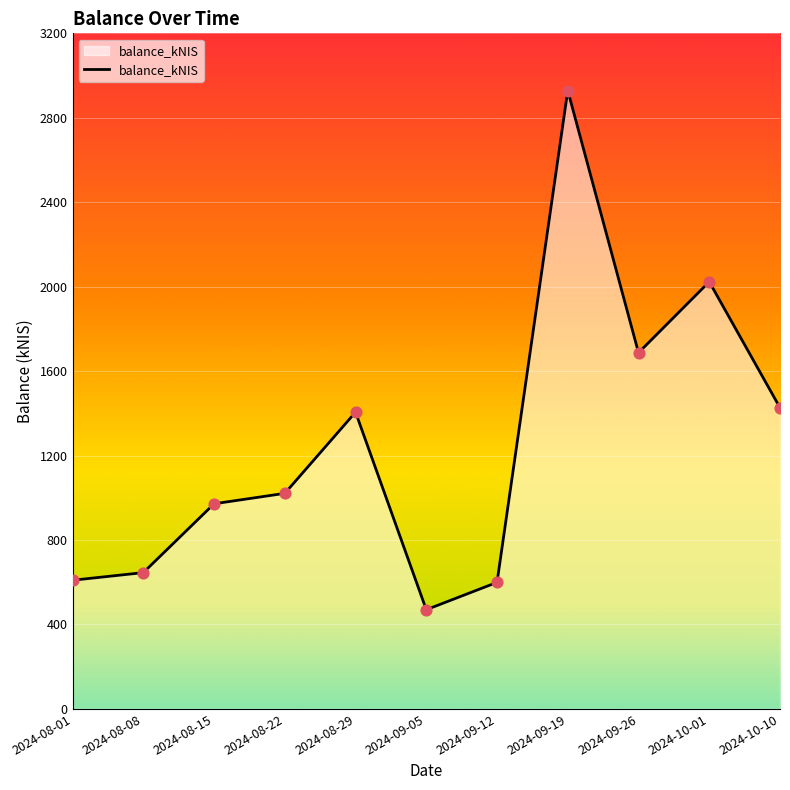

What is the change in value from 2024-08-15 to 2024-09-05?

-501.7